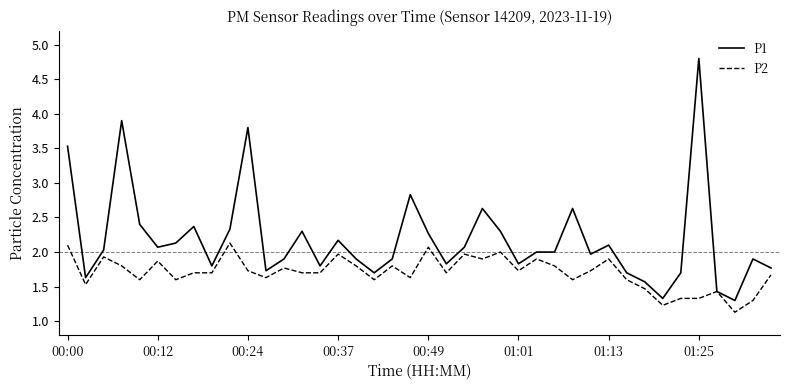

What is the greatest value displayed?

4.8